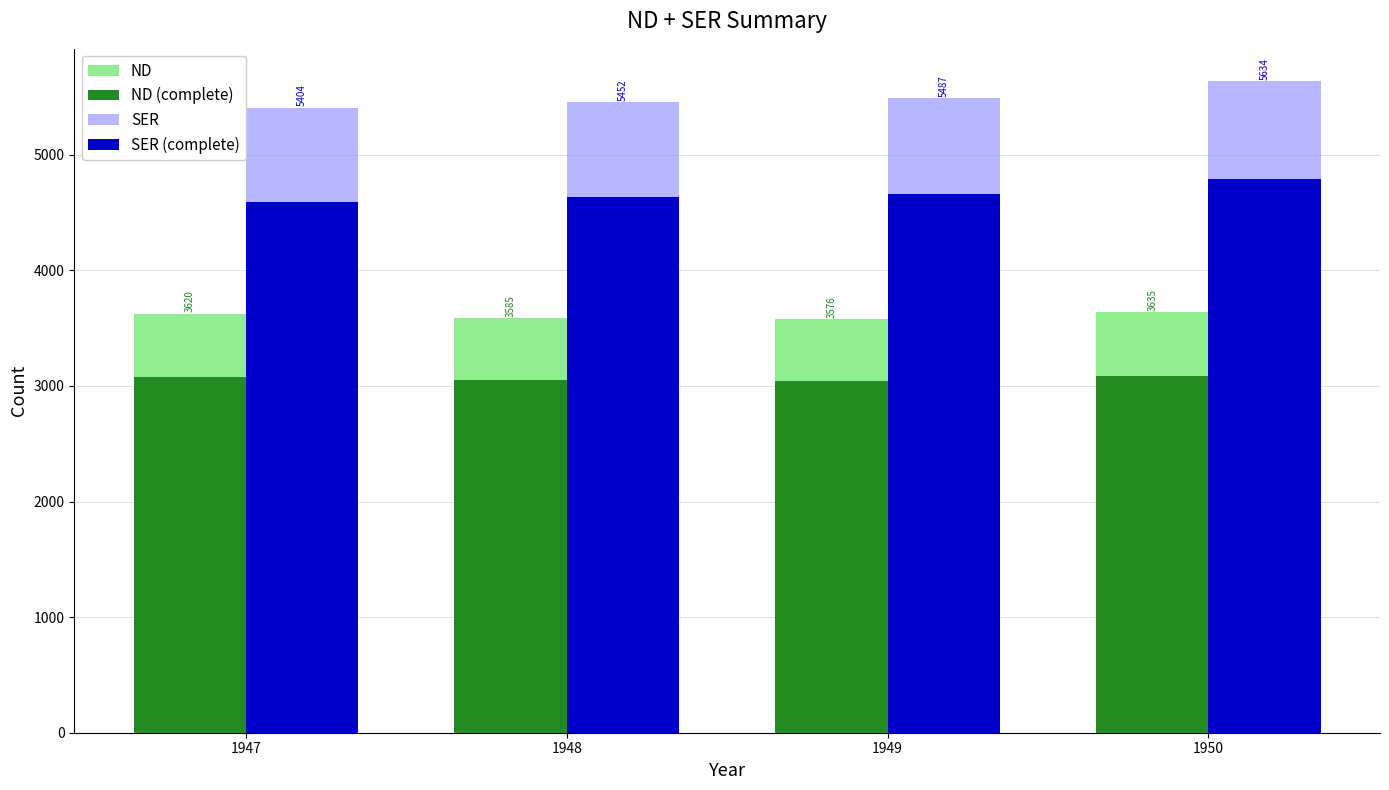

Is it true that ND equals 3620 at 1947?

True